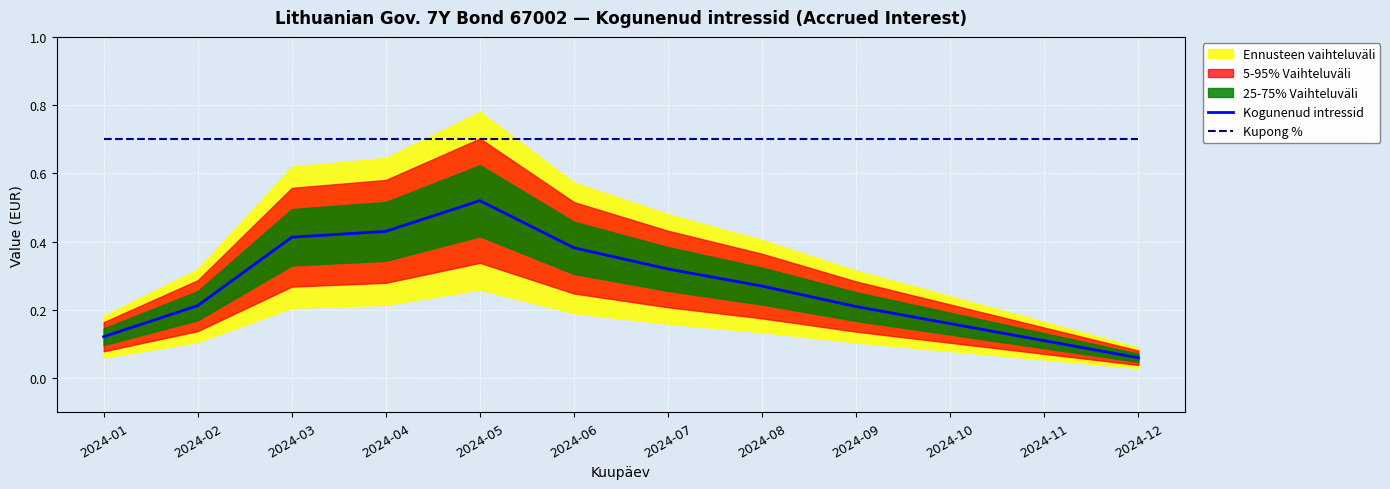

Does the chart display data point markers on the line(s)?

No